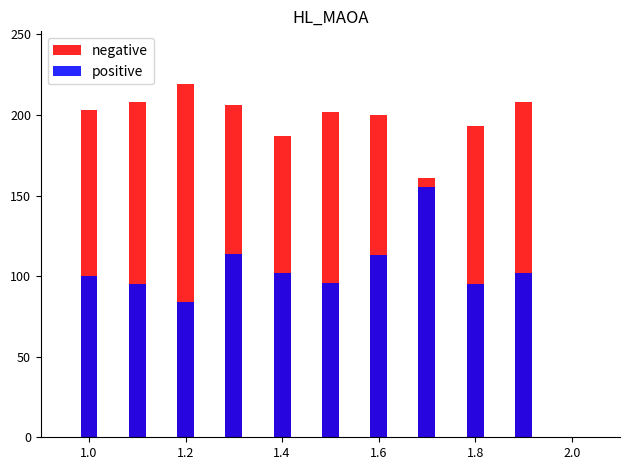

What is the difference between the second highest and second lowest values in the negative series?

21